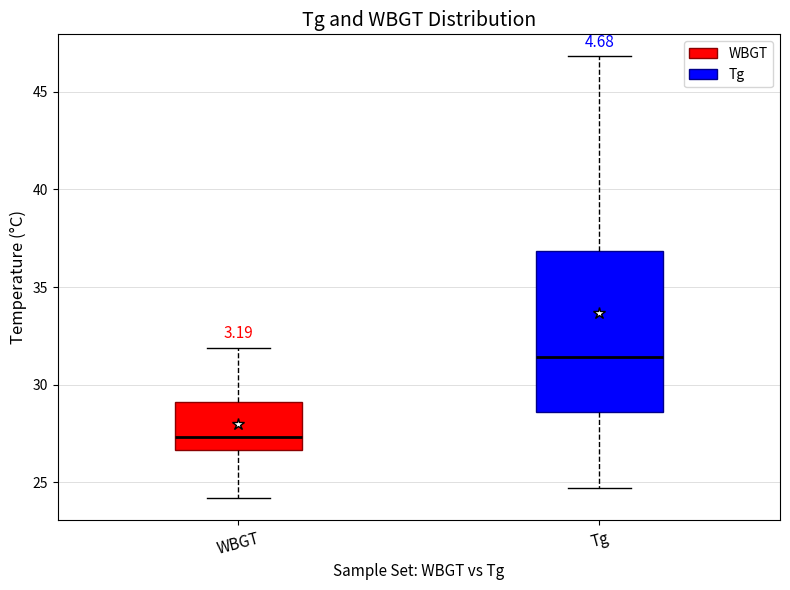

Comparing the boxes themselves (not the whiskers), which one is the tallest?

Tg